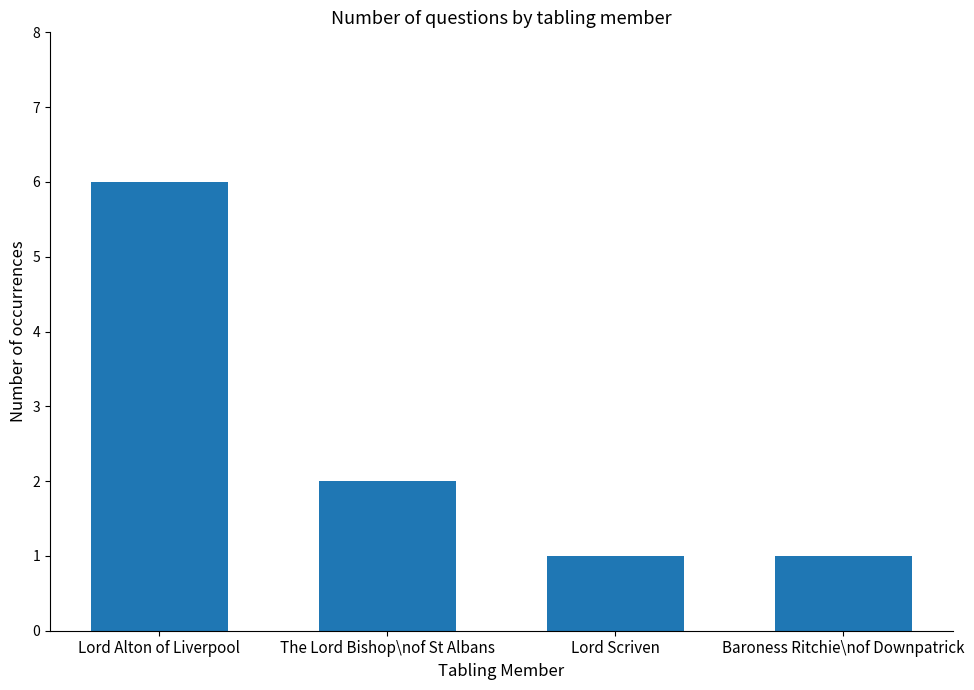

What is the value of the 2nd bar from the left?

2